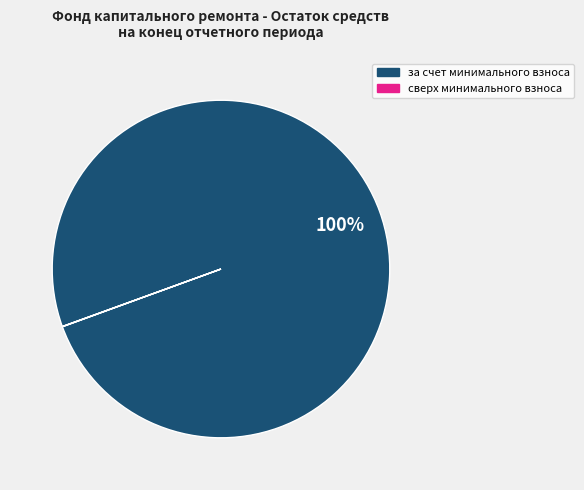

Is there any slice that represents more than half of the pie?

Yes